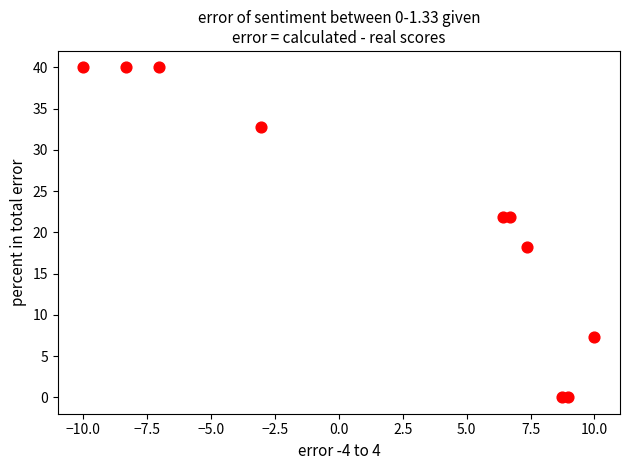

What is the range of X values (max minus min)?

20.0